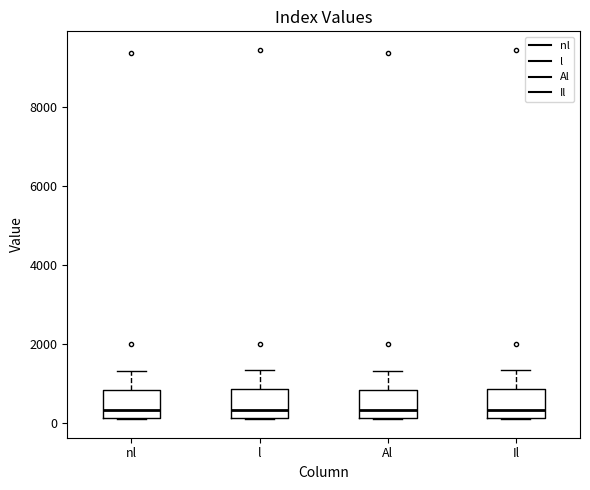

Reading left to right, read every box against the y-axis: the position of its median line, the range the box covers, and the ends of its whiskers. The values are not printed on the chart, so give them approximately, as read against the axis.

nl: median 400, box 200 to 800, whiskers 0 to 1400
l: median 400, box 200 to 800, whiskers 0 to 1400
Al: median 400, box 200 to 800, whiskers 0 to 1400
Il: median 400, box 200 to 800, whiskers 0 to 1400